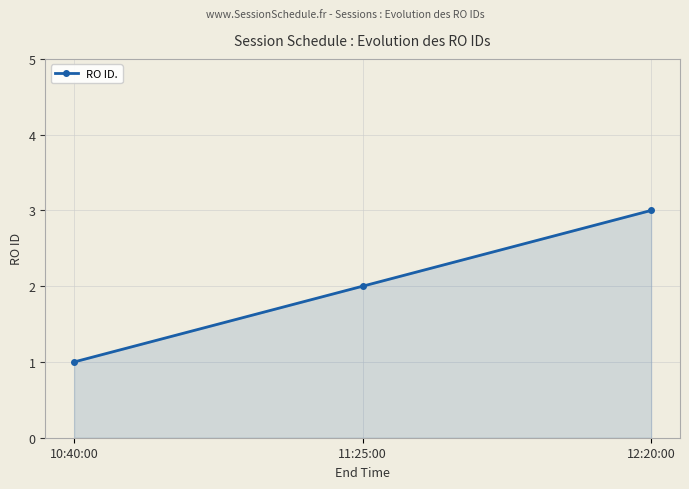

What value does the data have at 11:25:00?

2